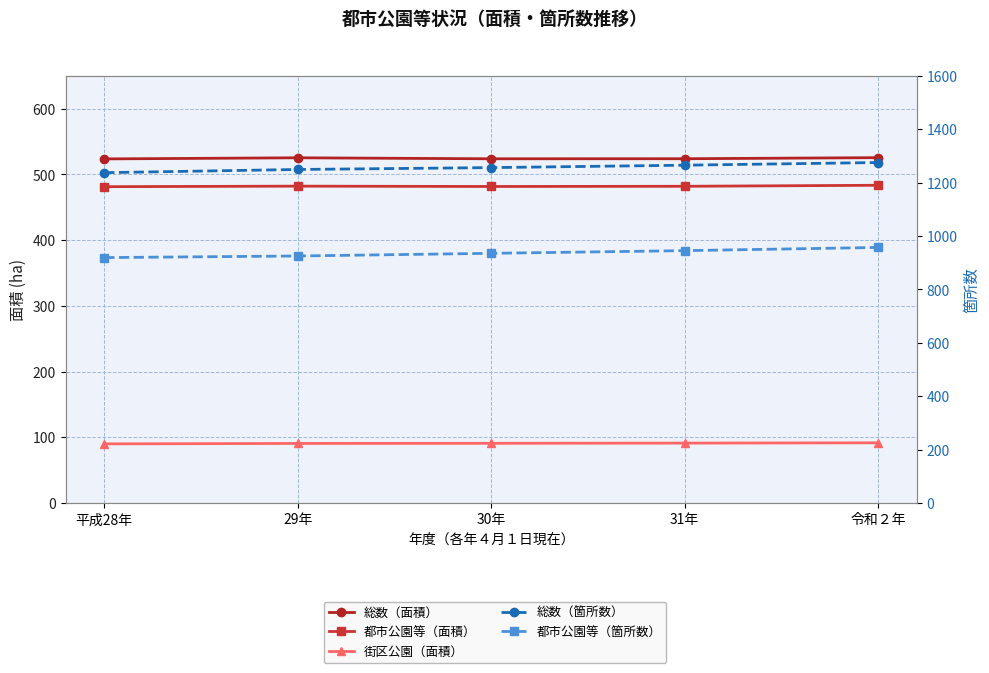

Is it true that 街区公園（面積） equals 89.9 at 平成28年?

True